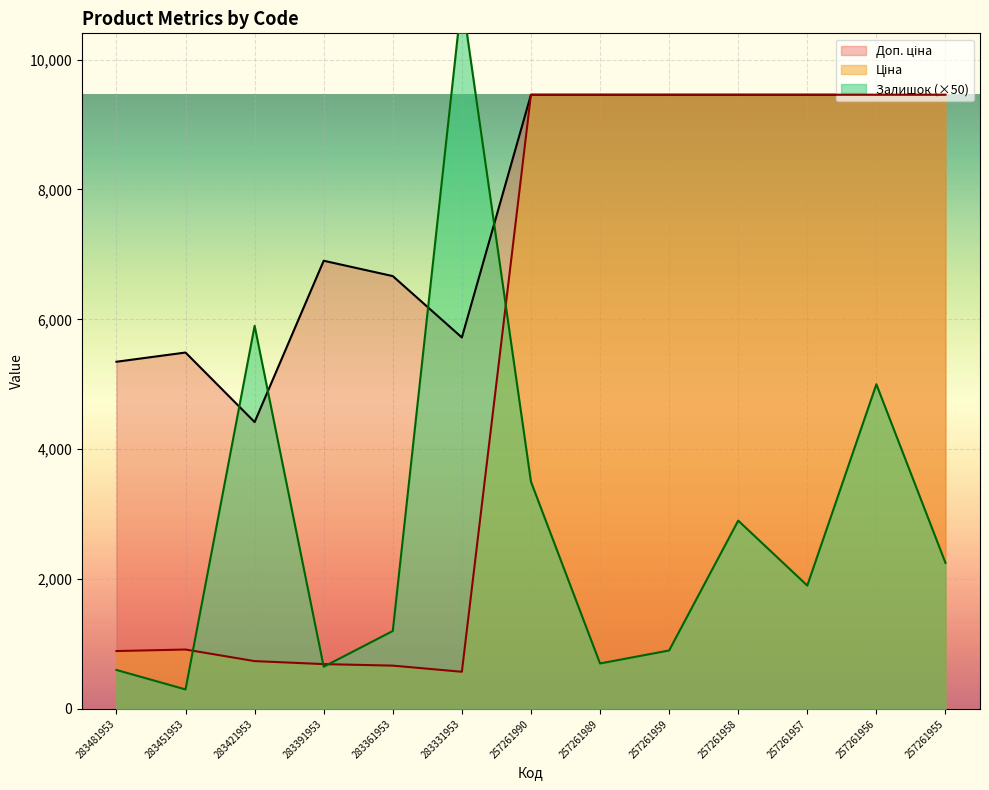

Which series has the largest range (max minus min)?

Залишок